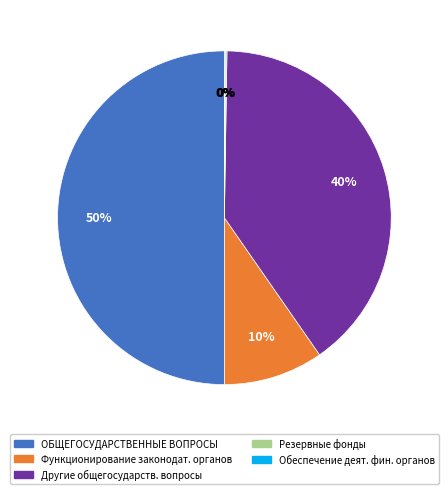

To the nearest percent, what is the difference between the largest and smallest slice percentages?

50%